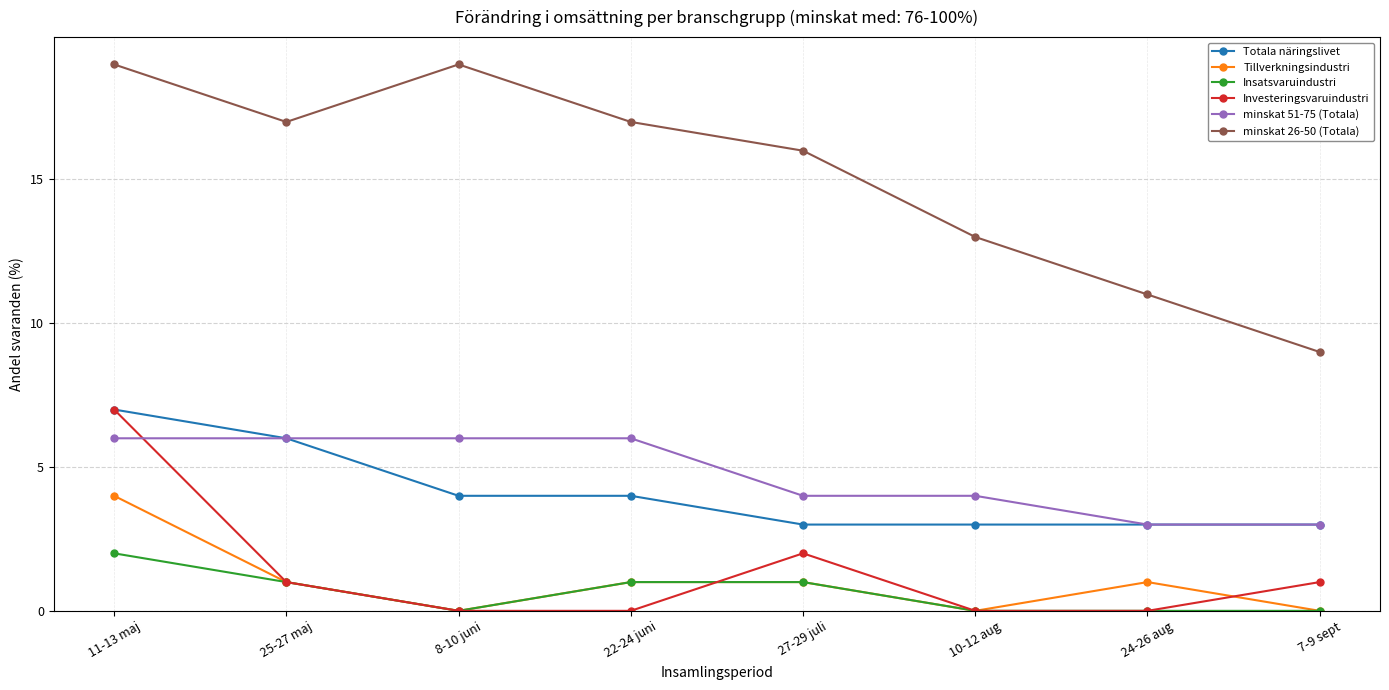

What is the total value across all series at 7-9 sept?

16